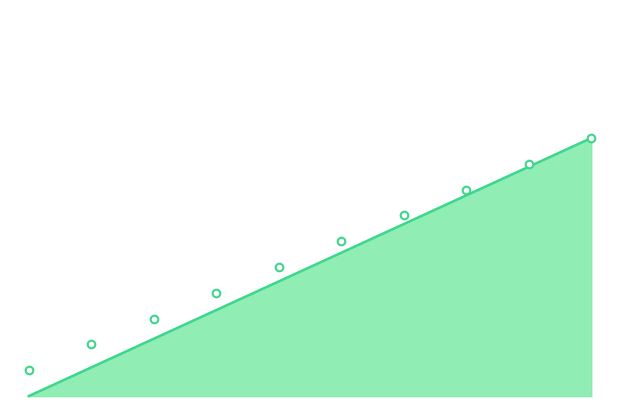

Which has a higher value, 耿雨高娃 or 卞惟珊?

卞惟珊